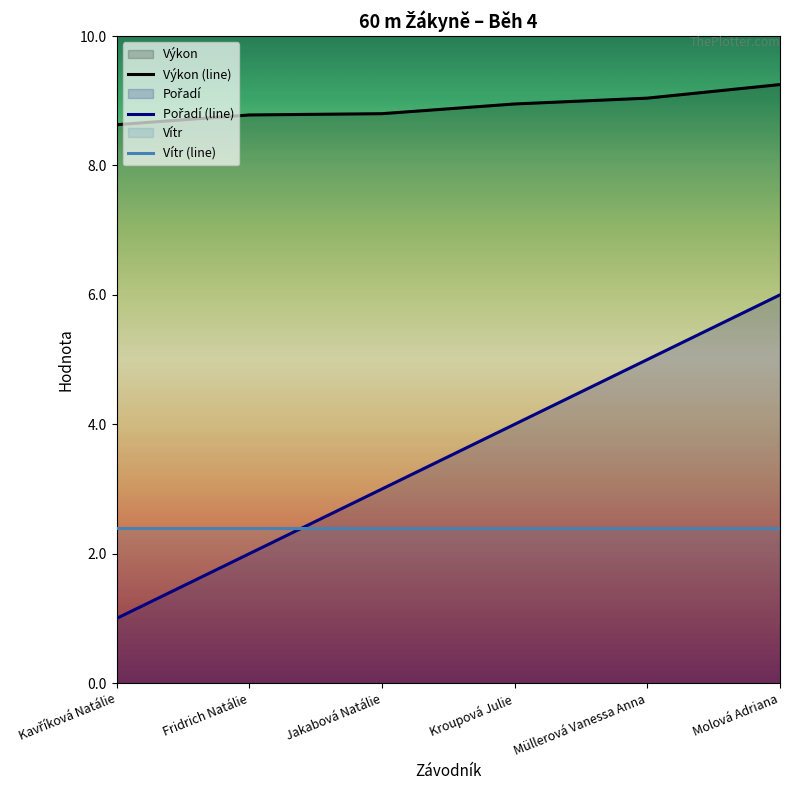

Which has a higher value, Molová Adriana or Jakabová Natálie?

Molová Adriana